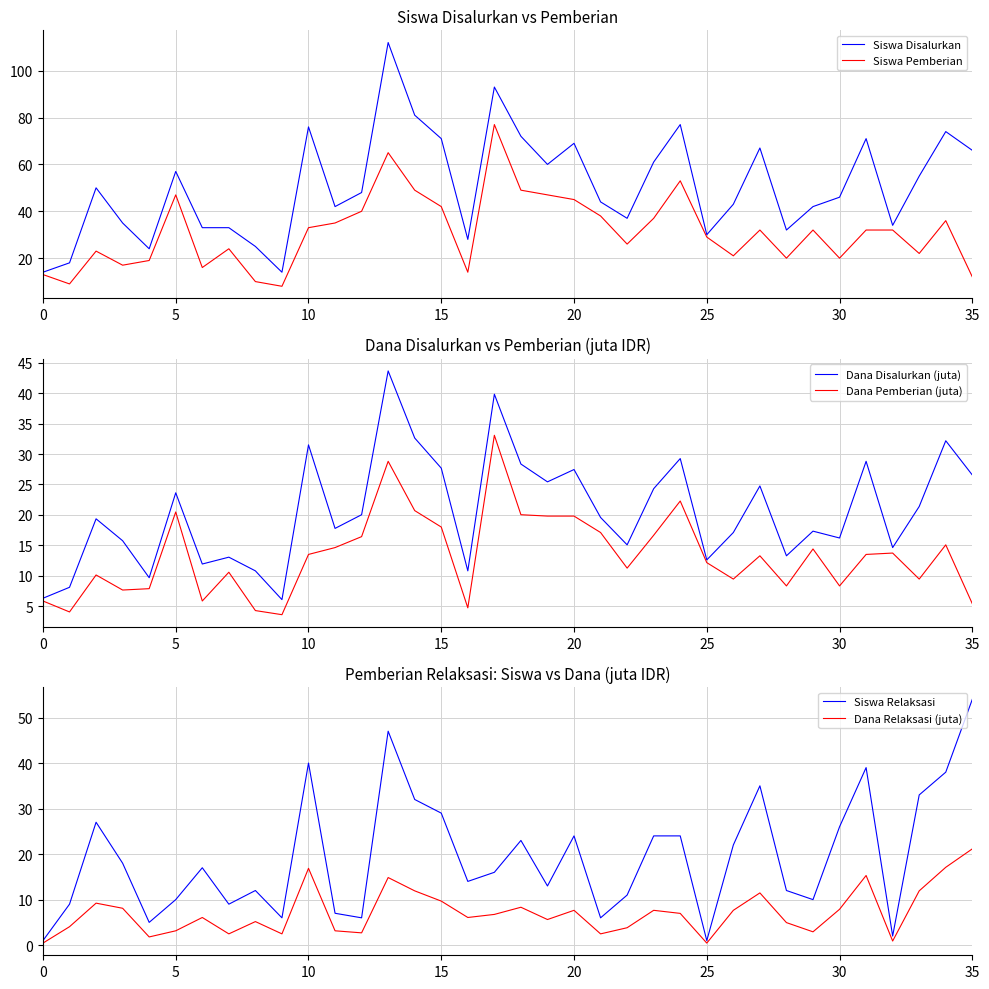

True or false: Dana Relaksasi (juta) and Siswa Disalurkan intersect in this chart.

False